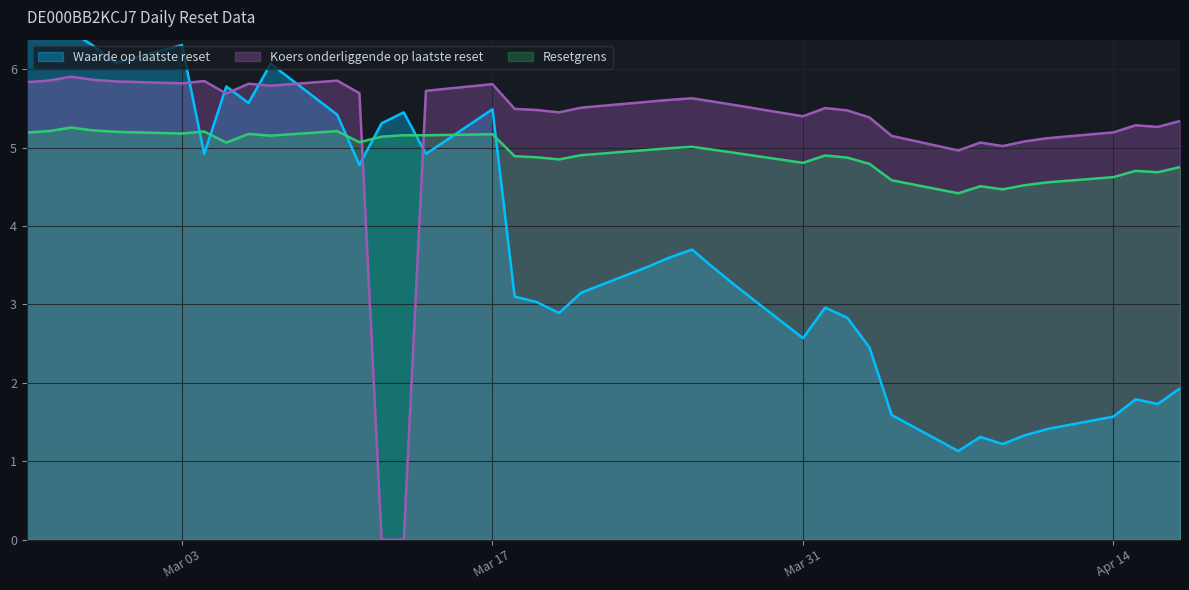

What is the maximum value for Resetgrens?

5.3